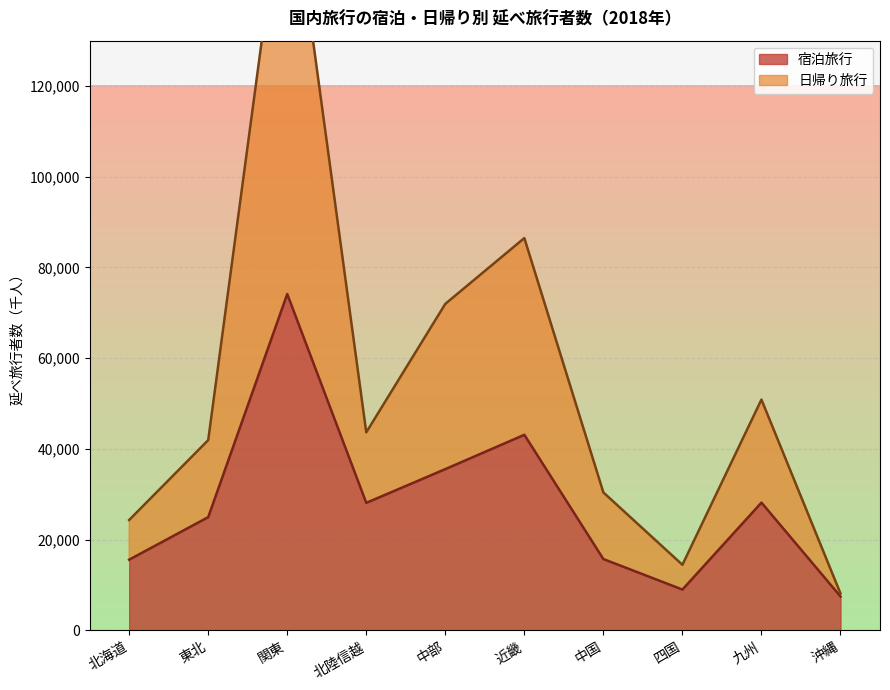

How many values in the 宿泊旅行 series are below 28118?

5